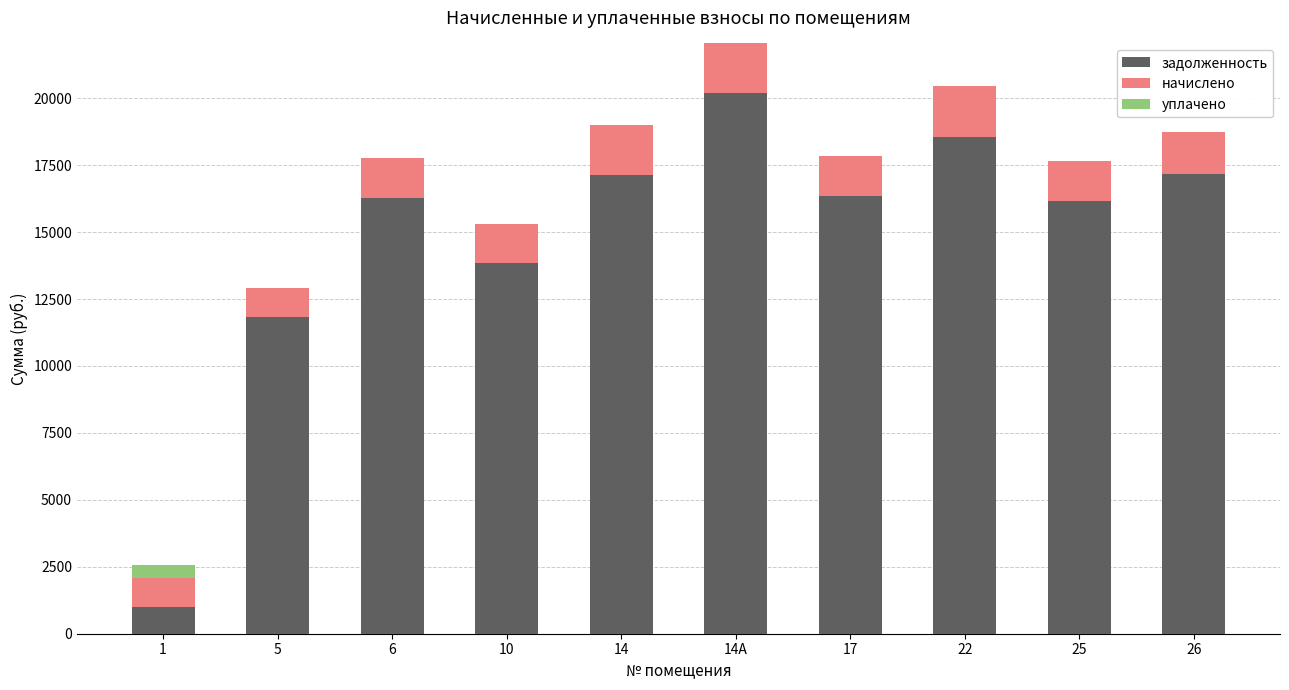

The value of задолженность at 6 is 16263.2. True or false?

True